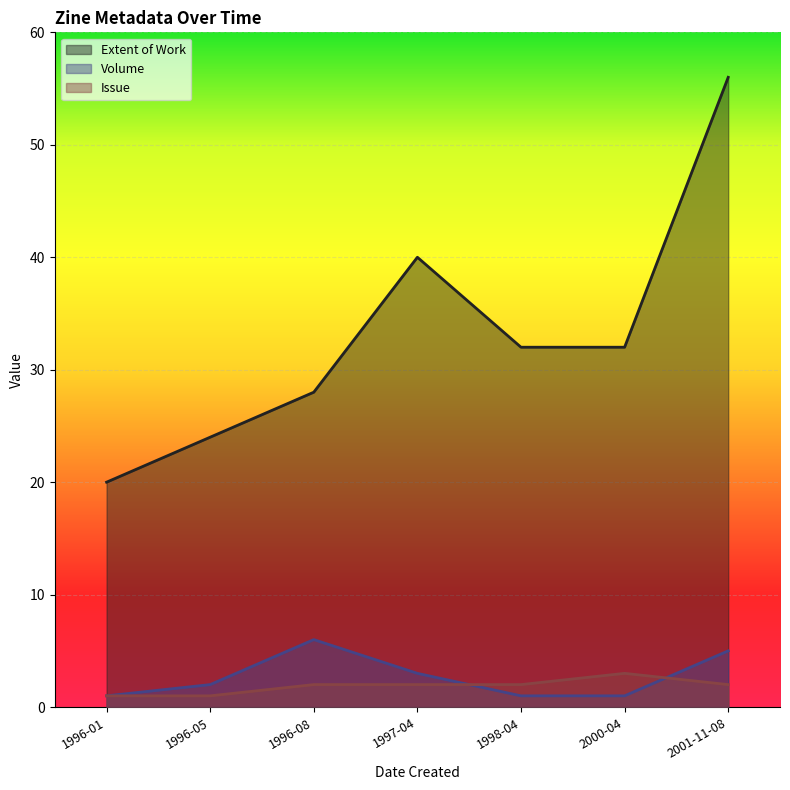

True or false: Volume and Extent of Work cross at least once.

False